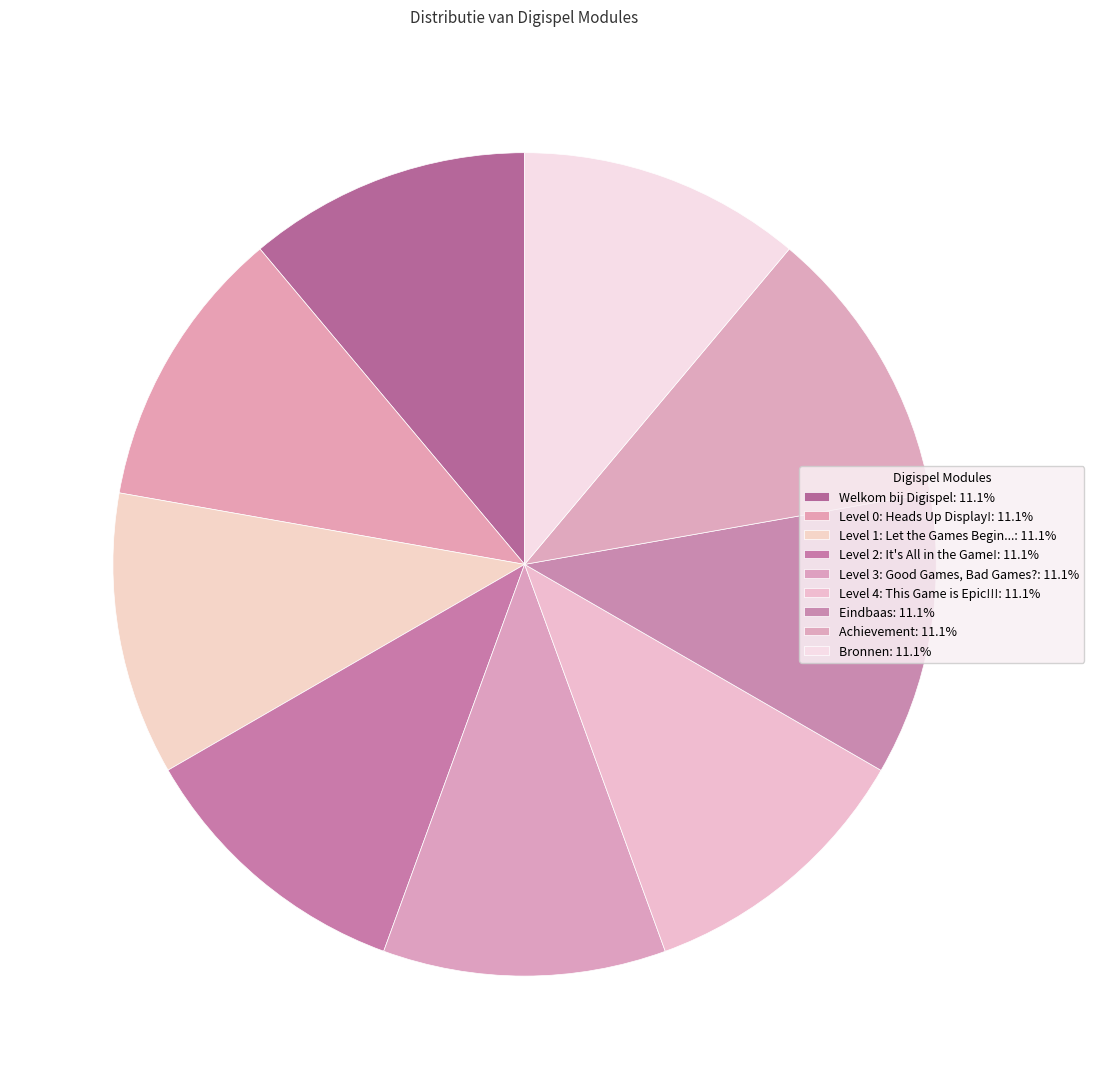

Count the number of slices in the pie.

9